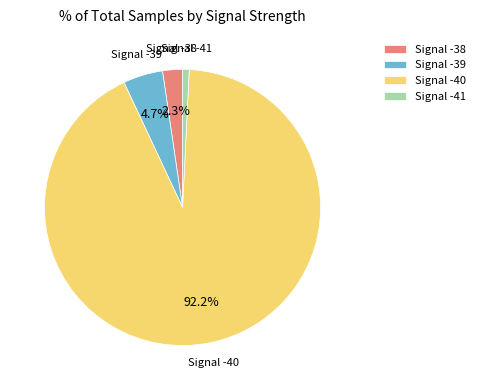

Which has a higher value, Signal -39 or Signal -40?

Signal -40